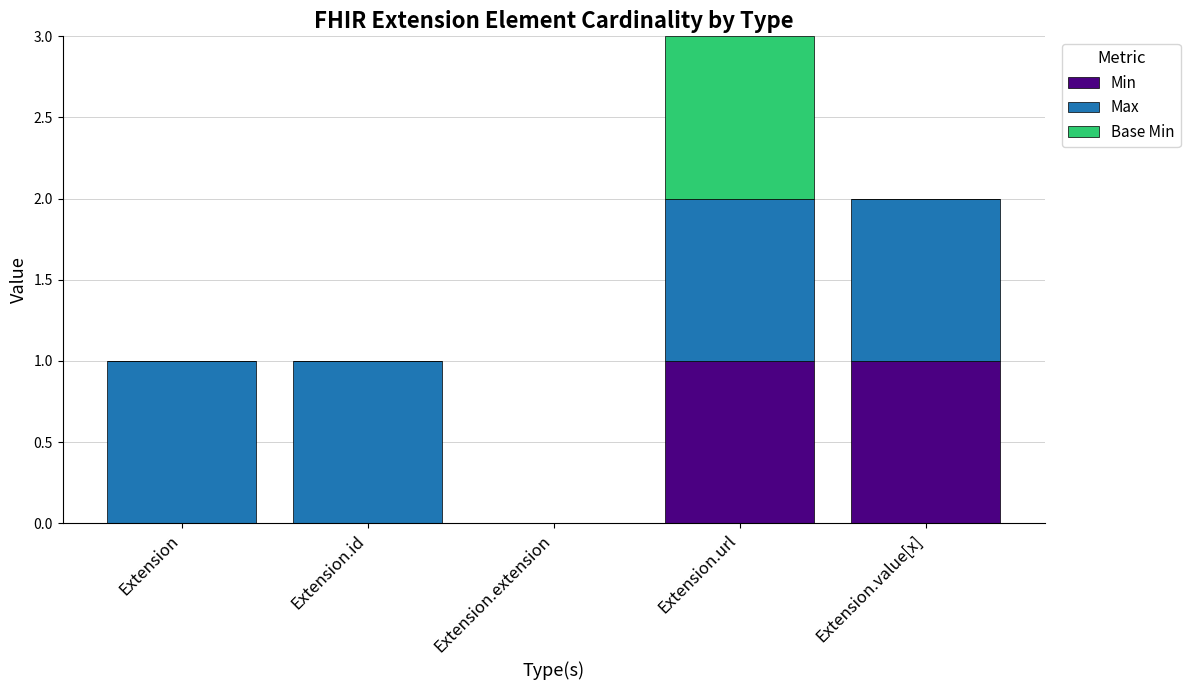

Reading right to left, list the values for the Min series.

Extension.value[x]=1	Extension.url=1	Extension.extension=0	Extension.id=0	Extension=0